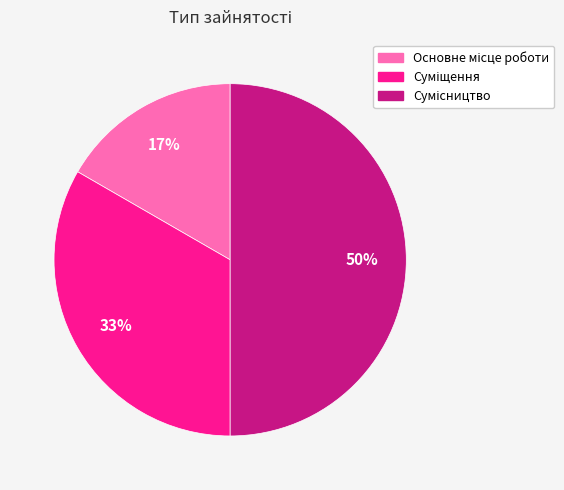

To the nearest percent, what is the average slice percentage?

33%